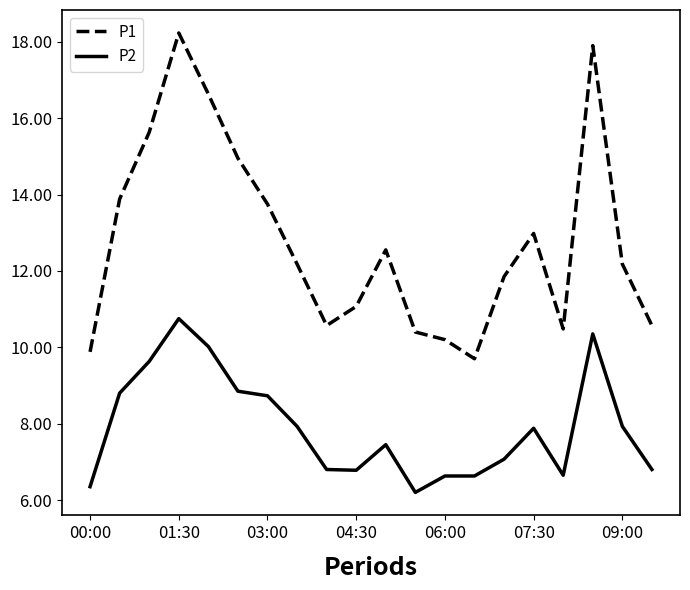

Rank the series by their average value, from lowest to highest.

P2, P1